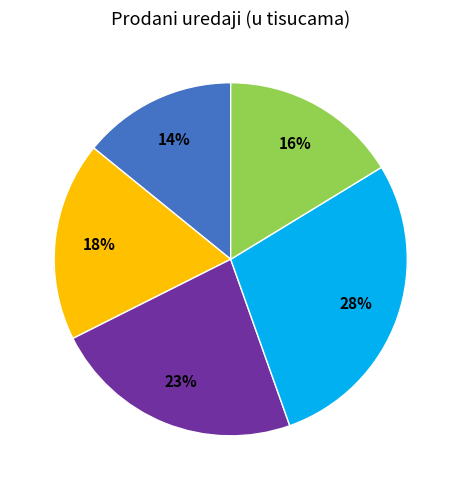

Which category has the biggest portion of the pie?

2020